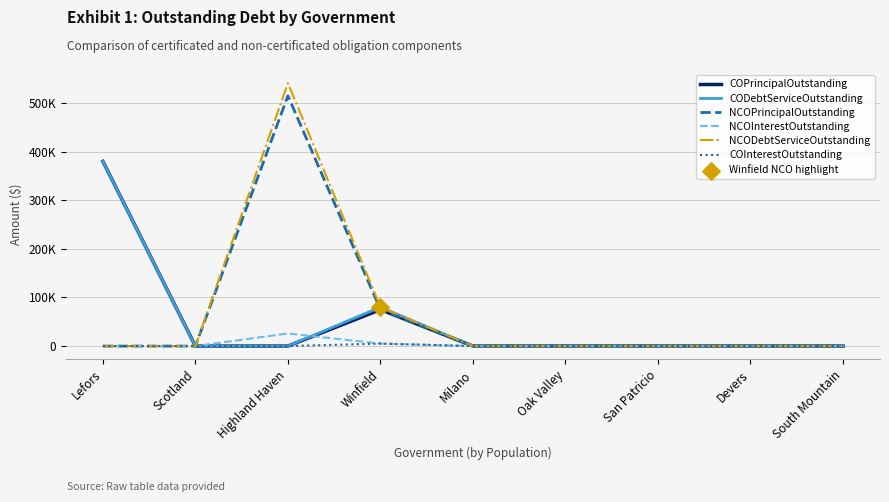

Is this an area chart (filled region under the line)?

No